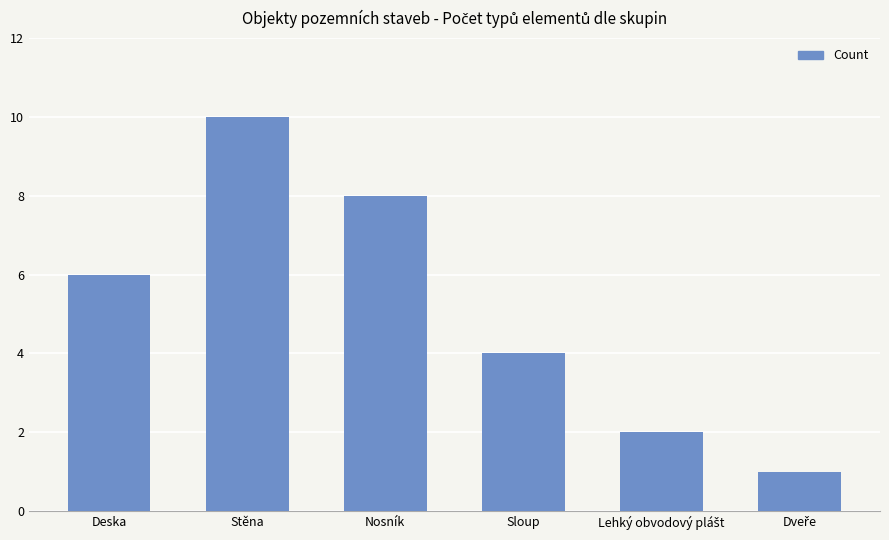

How many values are below 6?

3